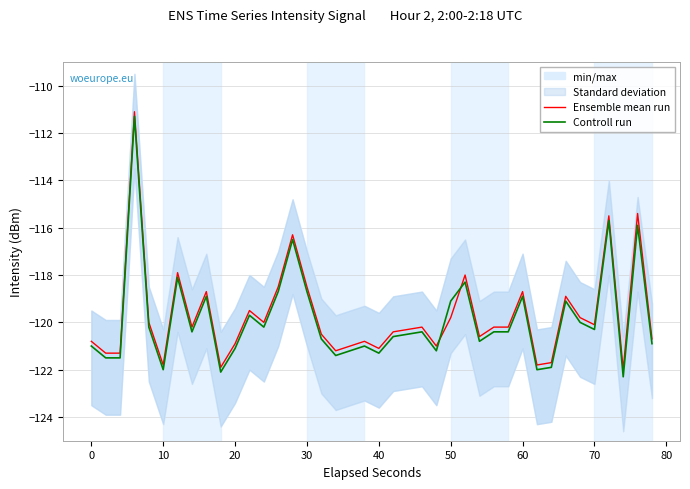

True or false: Ensemble mean run and Controll run intersect in this chart.

True